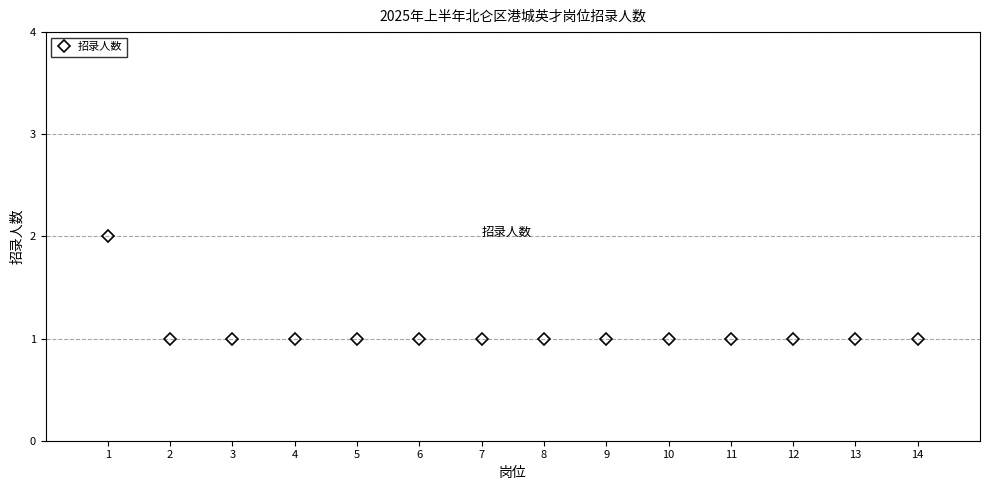

At which category does the chart reach its peak across all series?

1